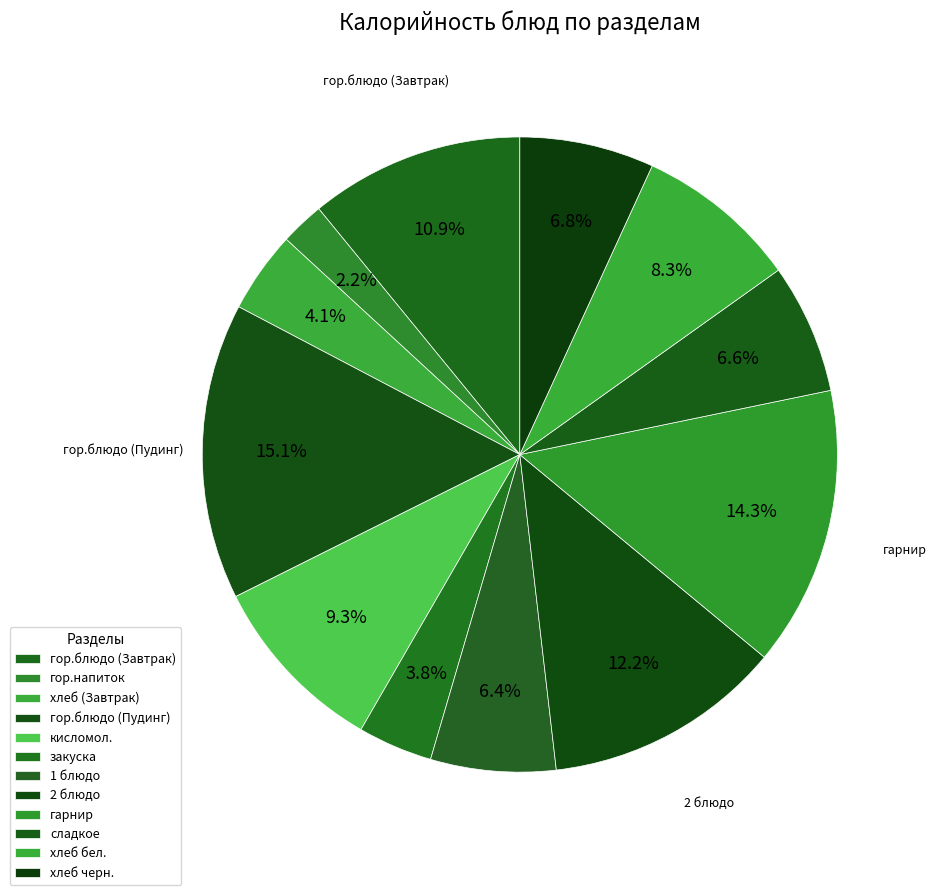

Count the number of slices in the pie.

12